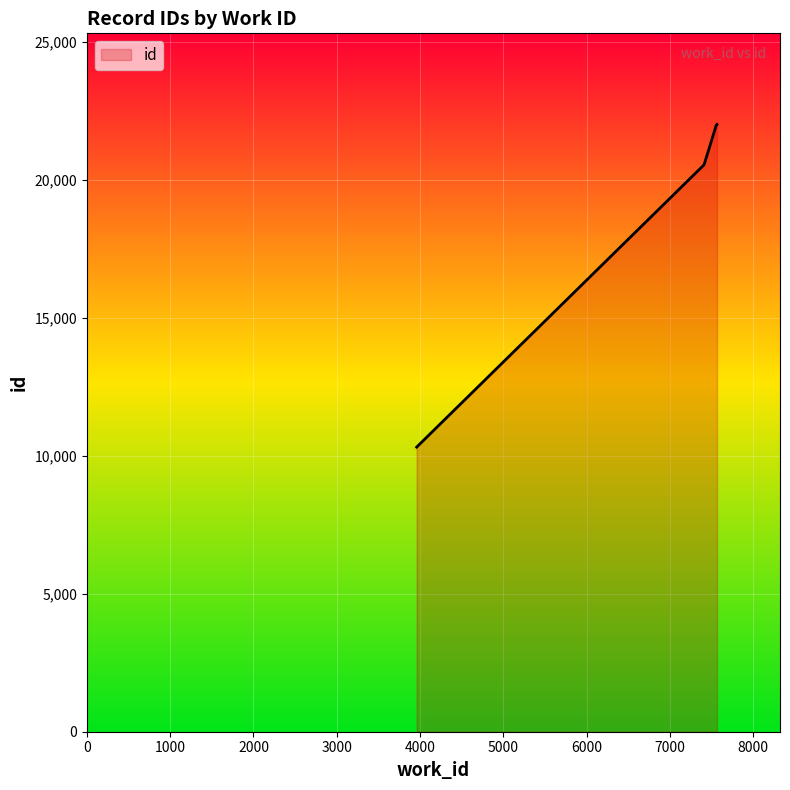

Which has a higher value, 3959 or 7410?

7410